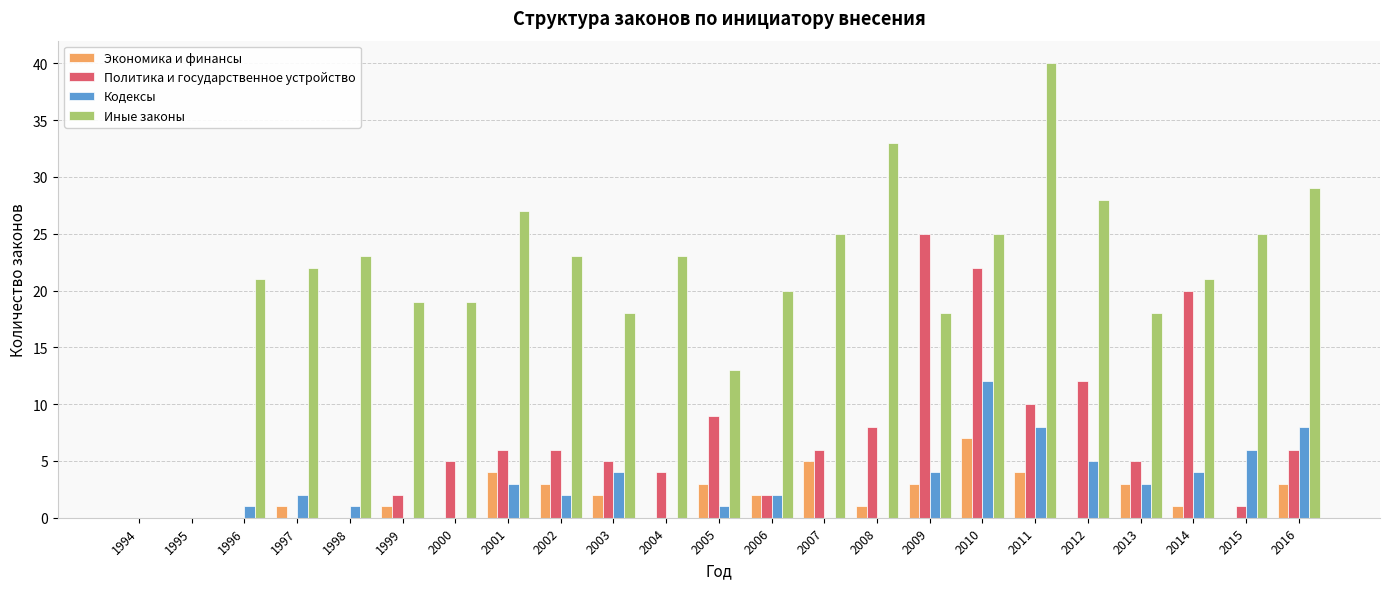

Is the value of Политика и государственное устройство at 2001 greater than the value of Экономика и финансы at 1996?

Yes